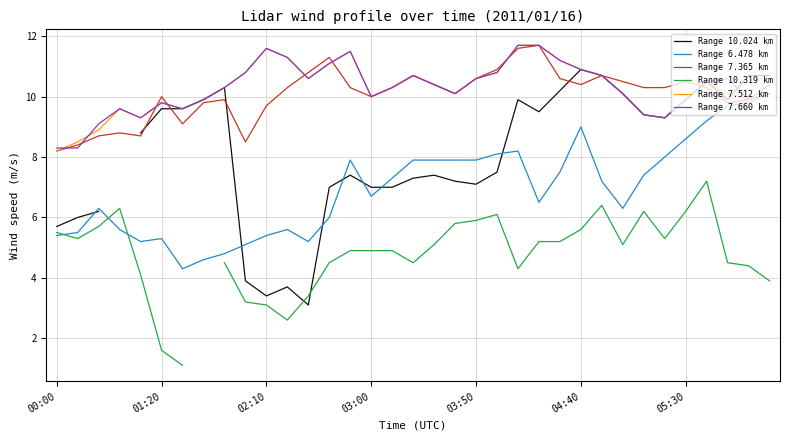

How many values in the Range 10.319 km series exceed 5?

17